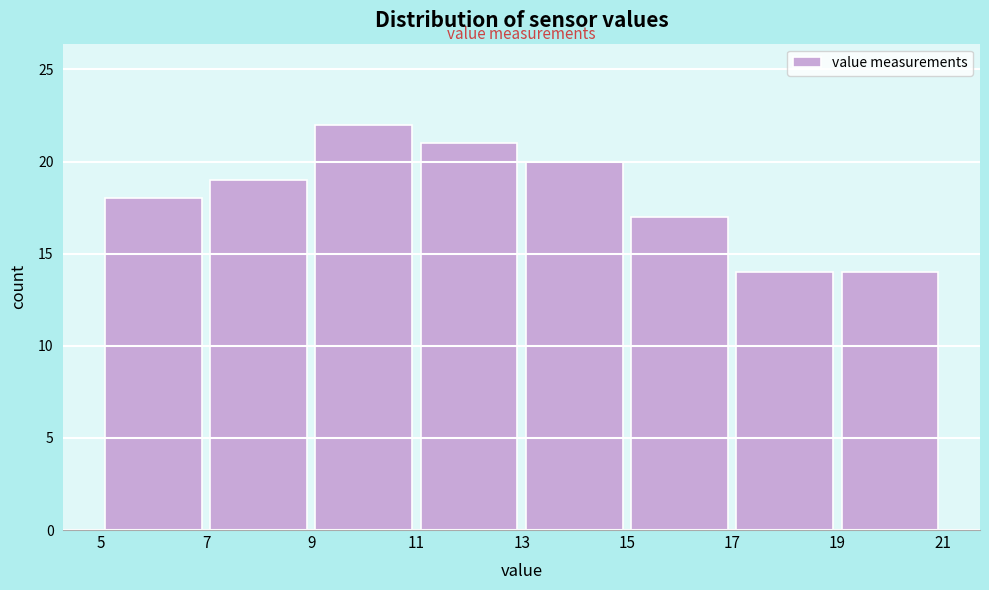

How tall is the bar that spans 11 to 13 on the x-axis? The values are not printed on the chart, so give them approximately, as read against the axis.

21